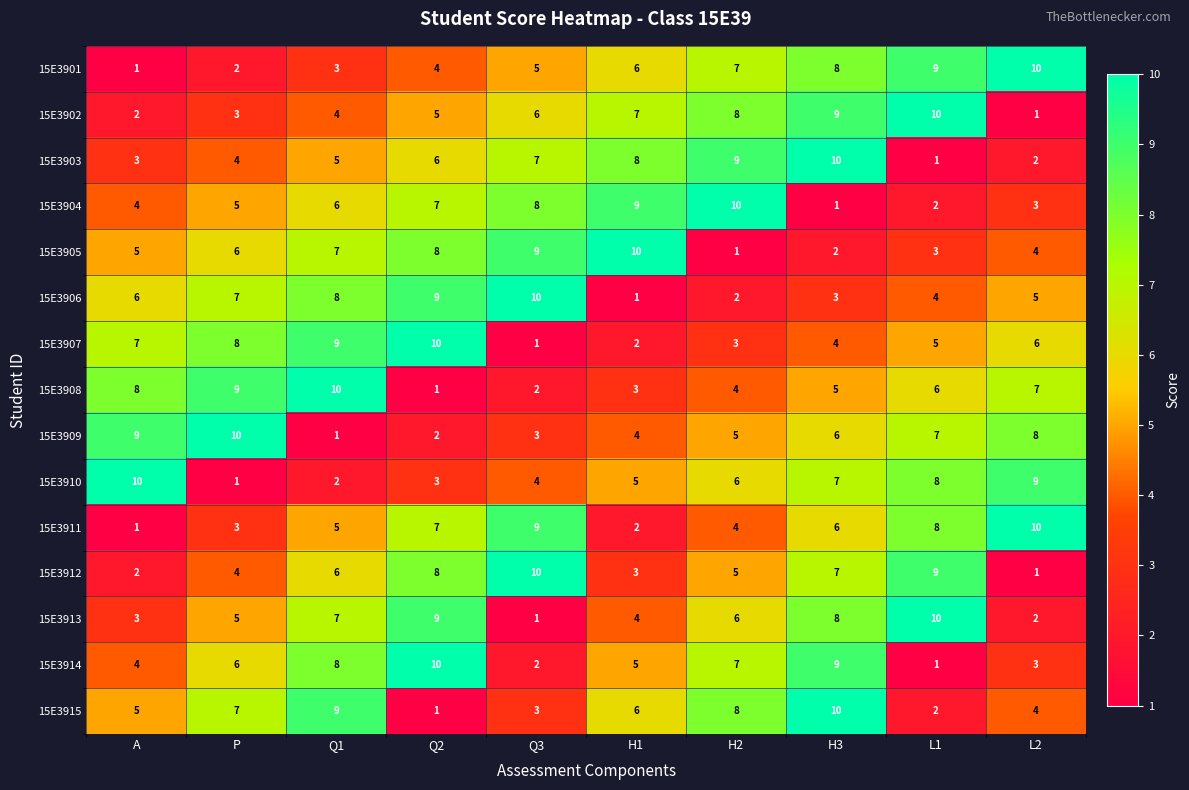

At which category is the sum across all series the highest?

H3